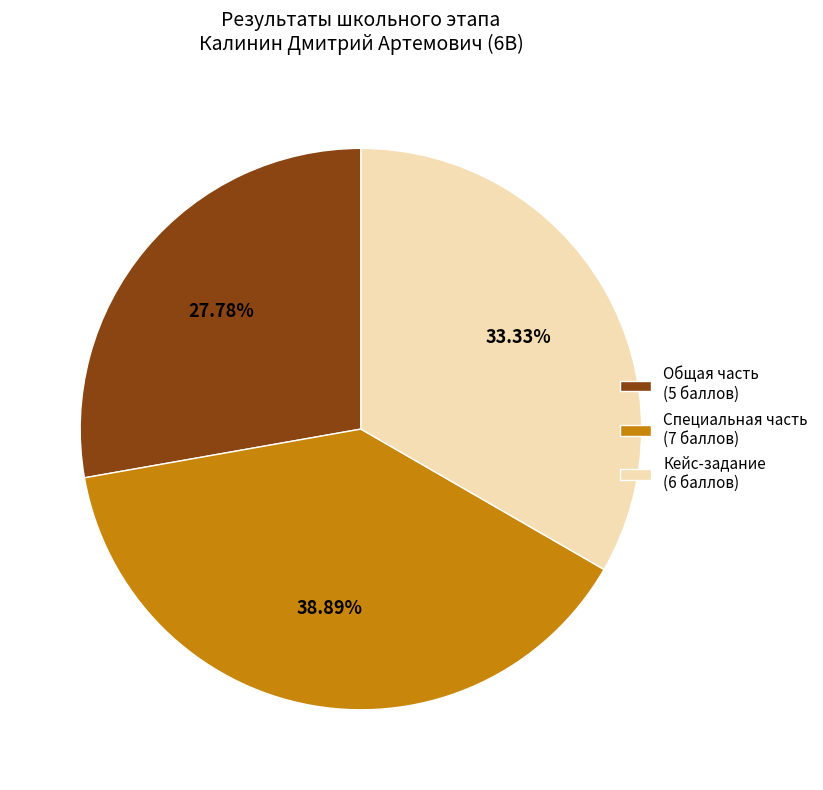

Does Специальная часть account for over 50% of the chart?

No